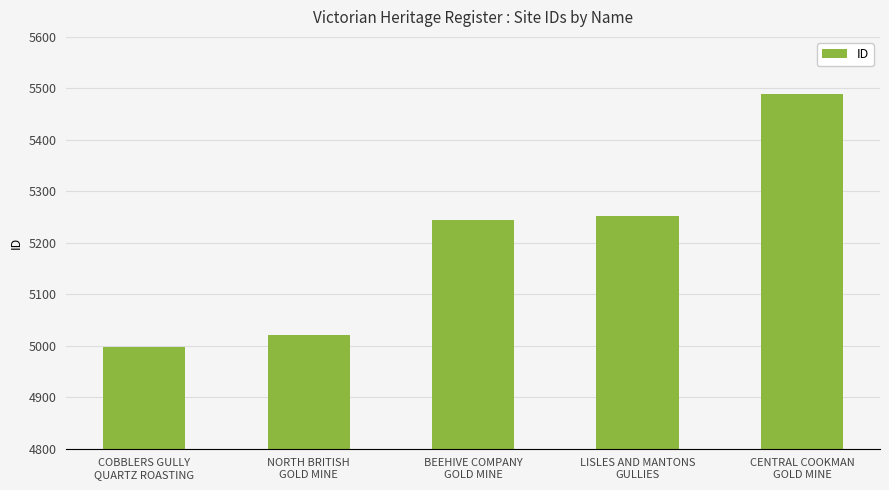

Does the chart contain stacked bars?

No